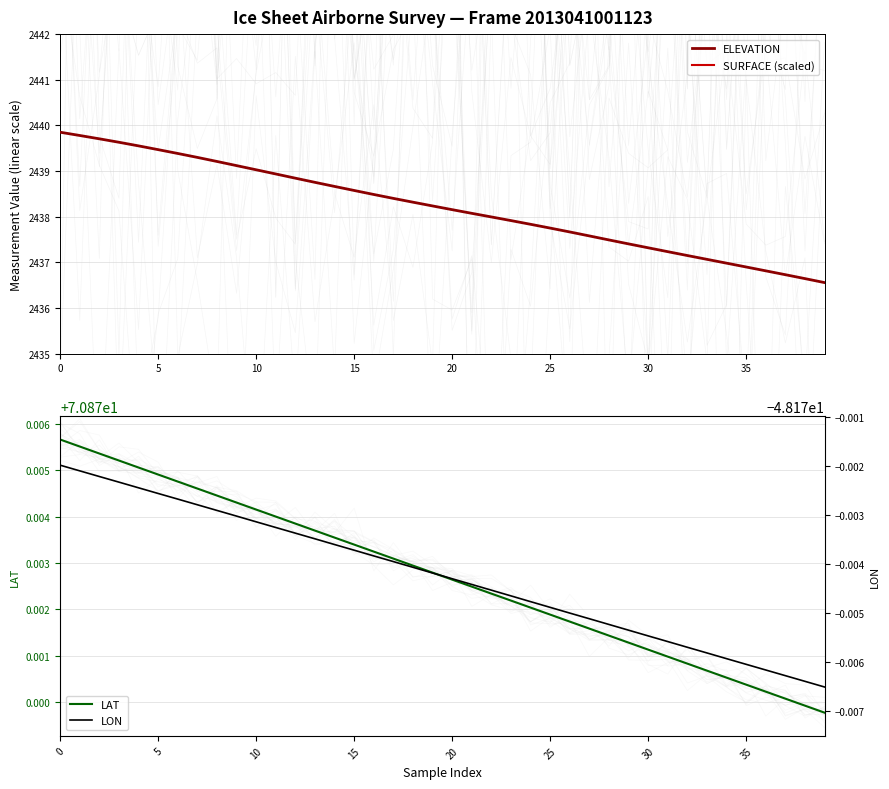

Is the value of SURFACE (scaled) at 35 greater than the value of LAT at 33?

Yes